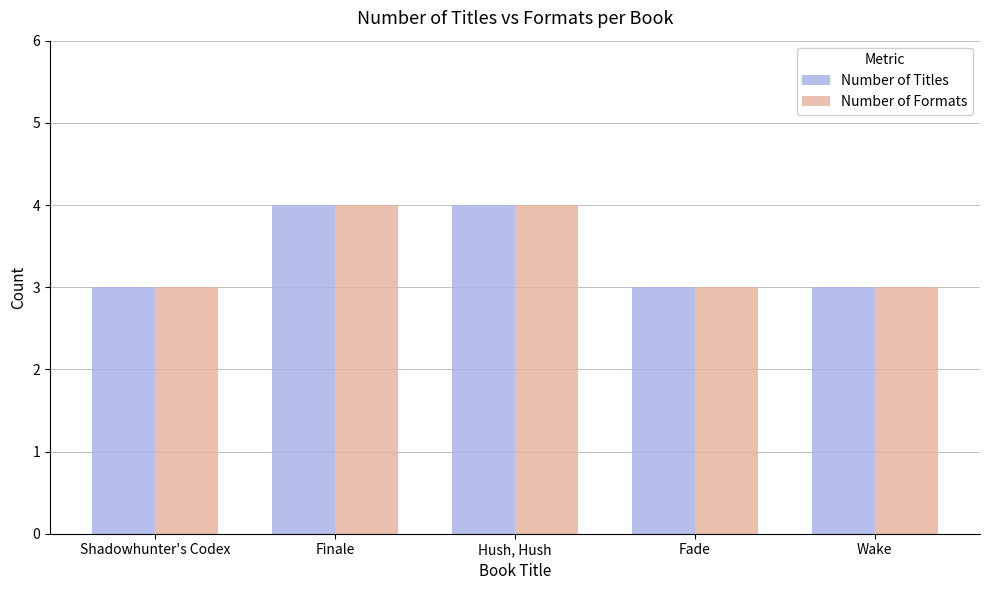

The value of Number of Formats at Shadowhunter's Codex is 3. True or false?

True